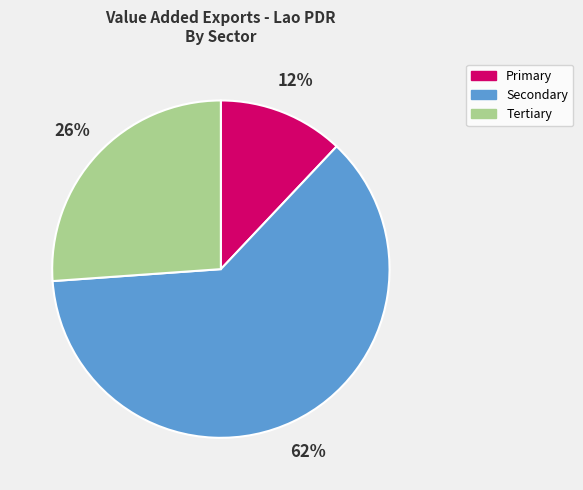

Which slice represents more than half of the pie?

Secondary